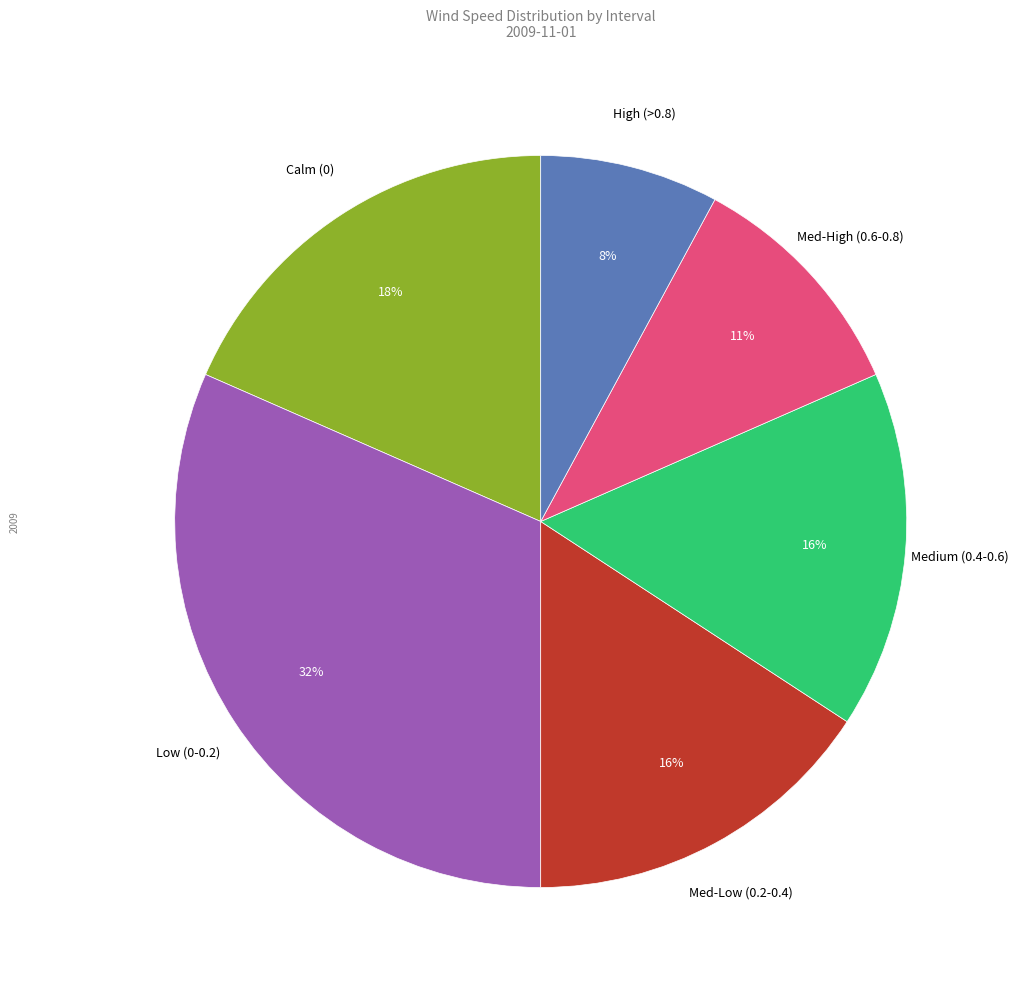

To the nearest percent, what is the average slice percentage?

17%